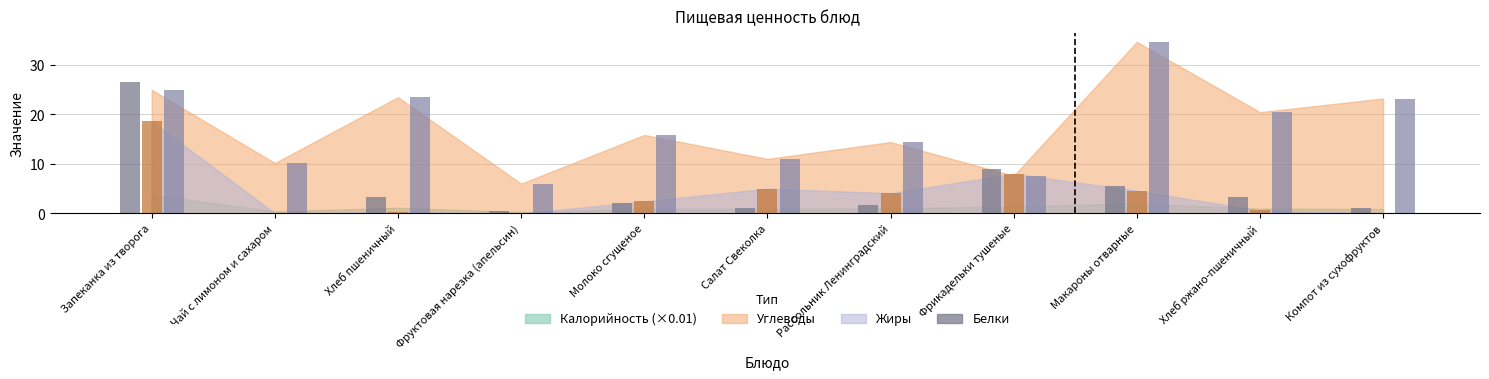

At which category does the chart reach its minimum across all series?

Чай с лимоном и сахаром